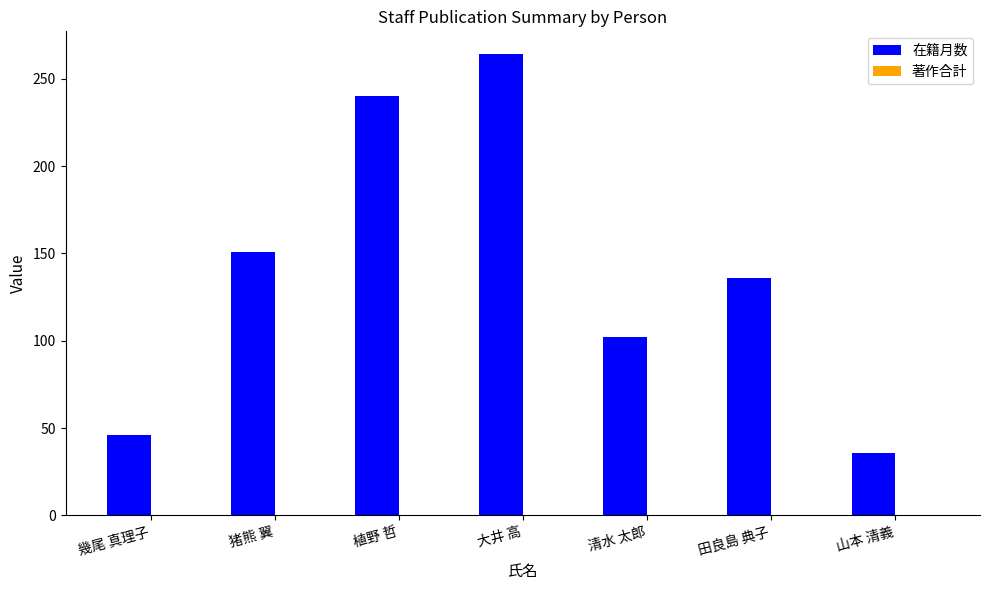

How many bars are there in total?

7